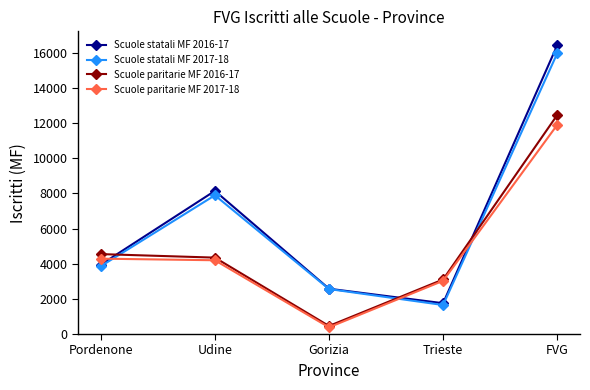

Between Trieste and FVG, which series saw the biggest shift?

Scuole statali MF 2016-17